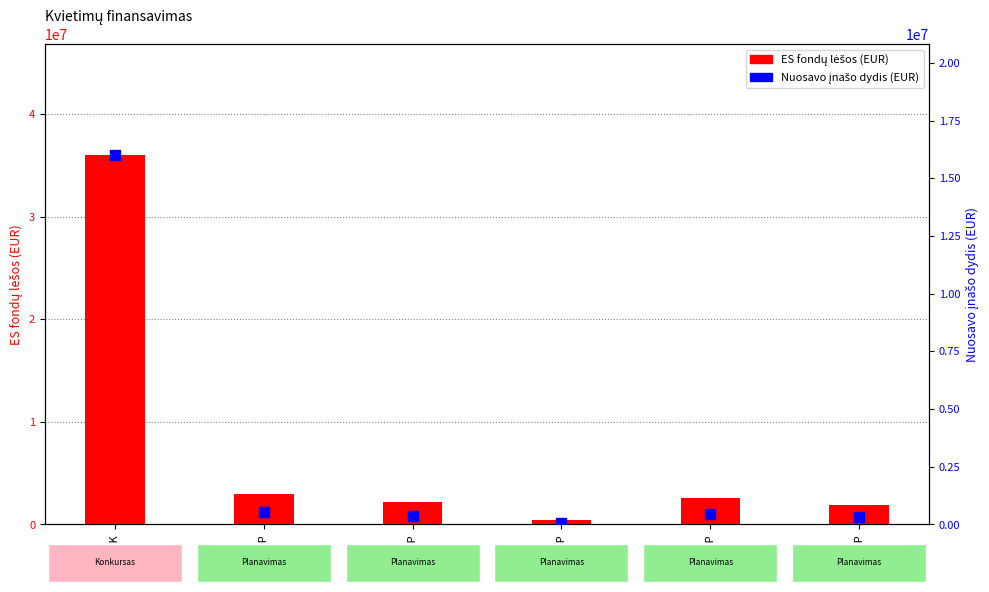

At which category is the sum across all series the highest?

20-101-K